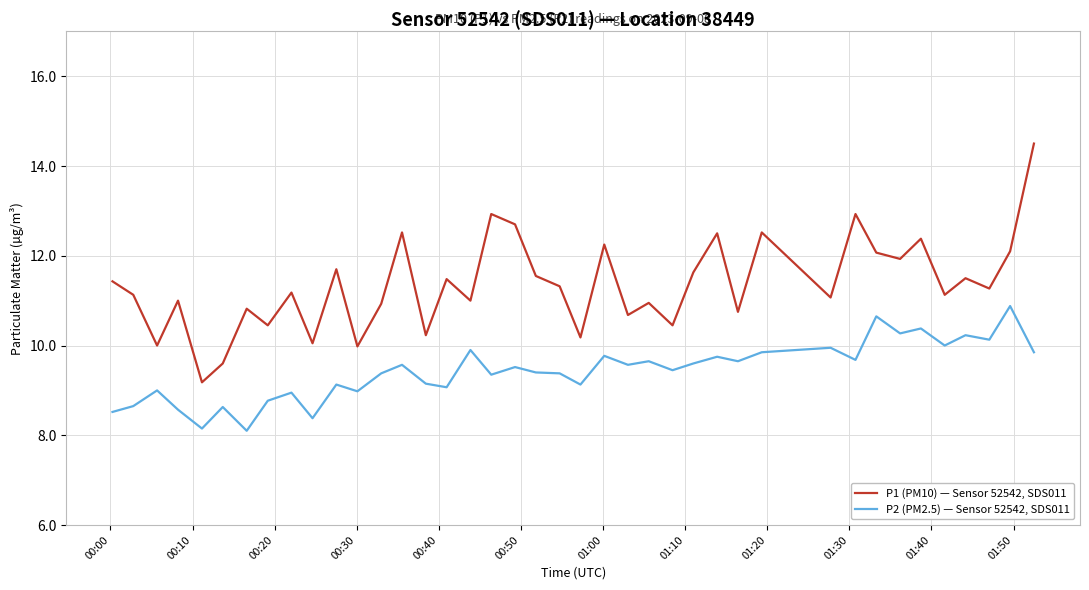

List the series in order of their overall mean, lowest first.

P2 (PM2.5) — Sensor 52542, SDS011, P1 (PM10) — Sensor 52542, SDS011